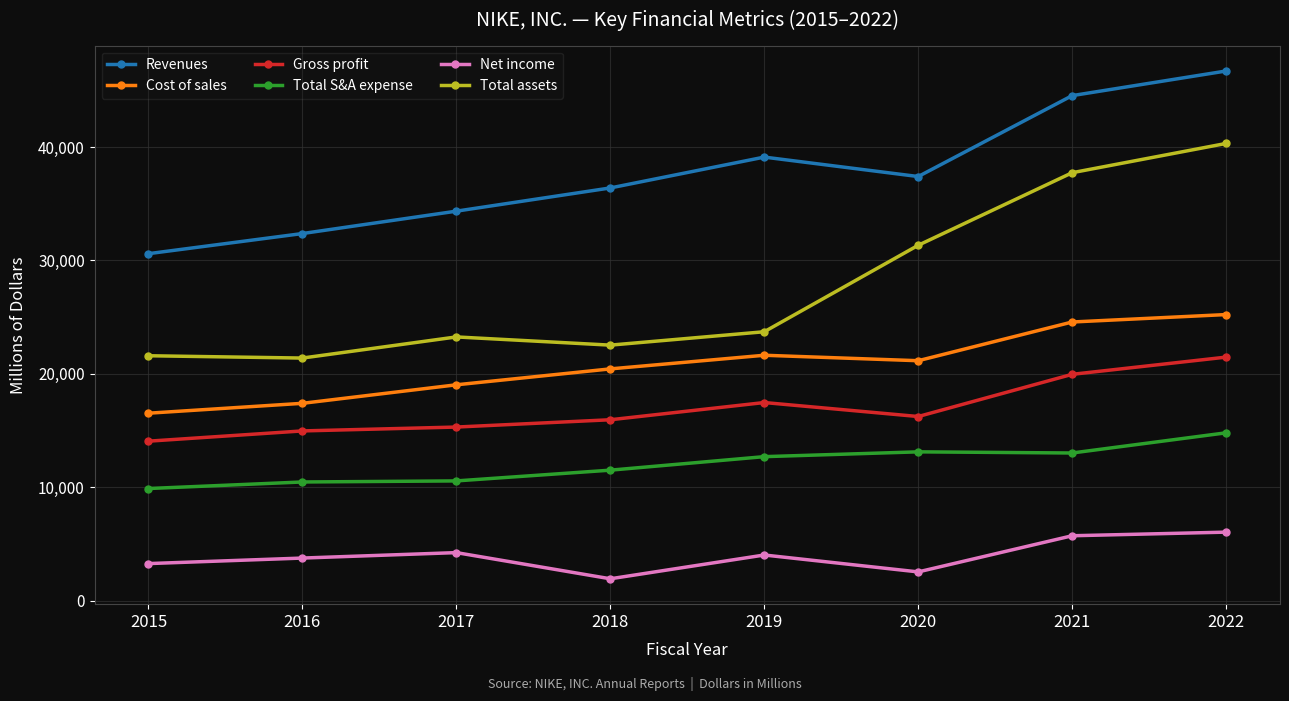

What is the difference between the maximum and second lowest values in the Revenues series?

14334